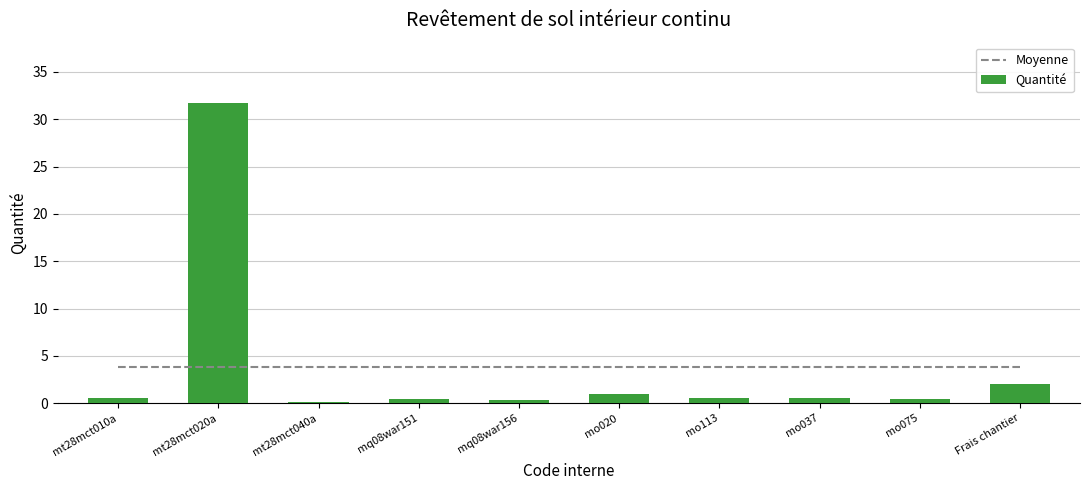

Between mt28mct020a and mo020, which is larger?

mt28mct020a